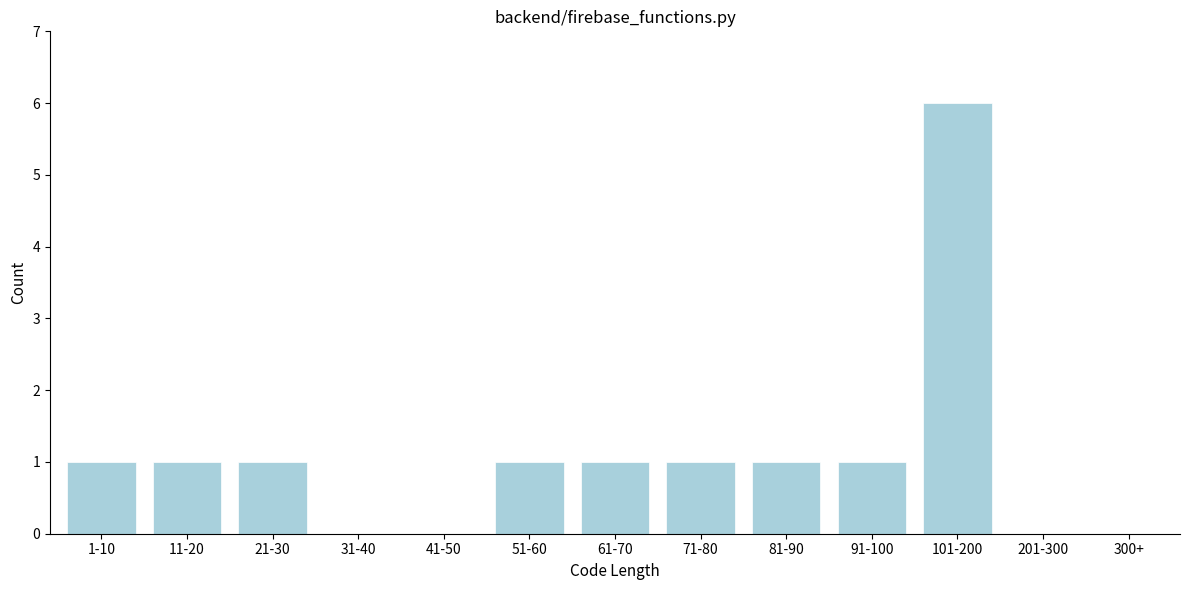

Reading right to left, transcribe all the data shown in this chart.

300+=0	201-300=0	101-200=6	91-100=1	81-90=1	71-80=1	61-70=1	51-60=1	41-50=0	31-40=0	21-30=1	11-20=1	1-10=1